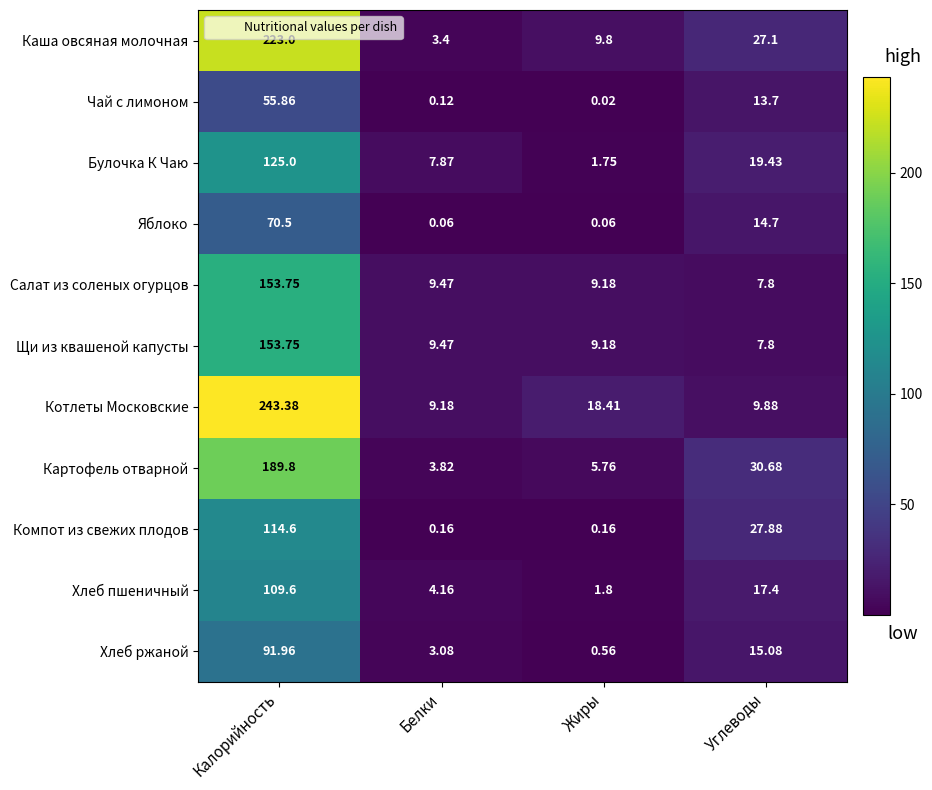

Which series changed the most between Белки and Жиры?

Котлеты Московские